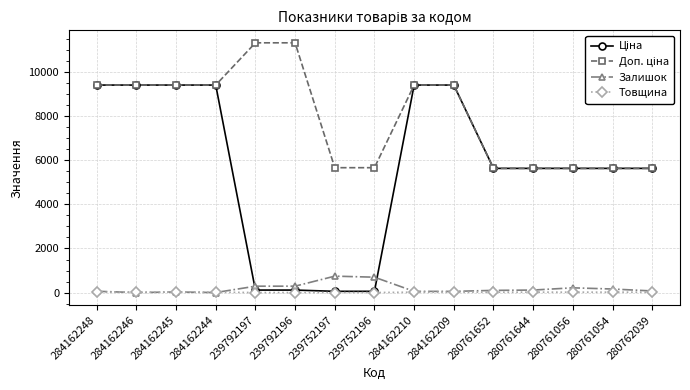

What is the label of the 11th point from the left?

280761652